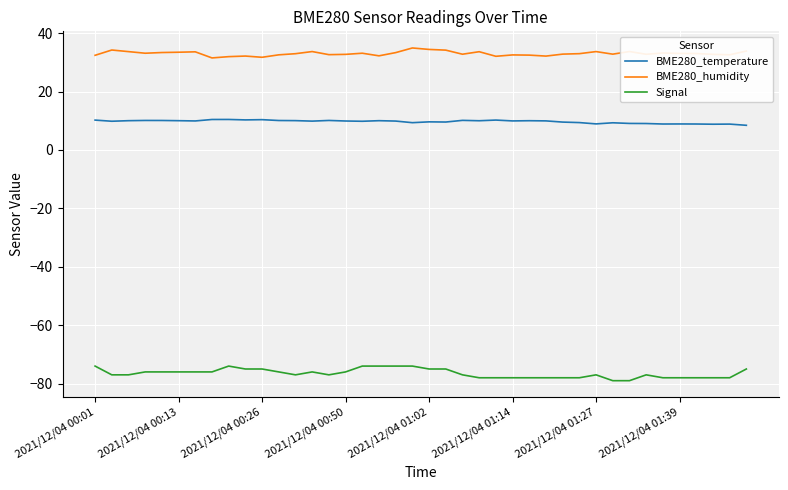

What is the sum of all Signal values?

-3060.0